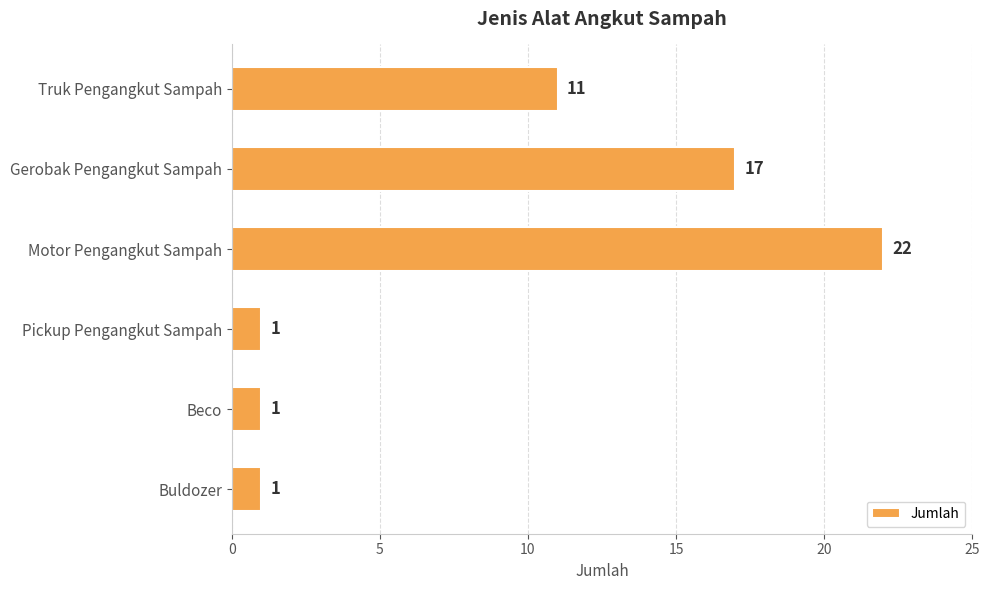

Reading bottom to top, transcribe all the data shown in this chart.

Buldozer=1	Beco=1	Pickup Pengangkut Sampah=1	Motor Pengangkut Sampah=22	Gerobak Pengangkut Sampah=17	Truk Pengangkut Sampah=11